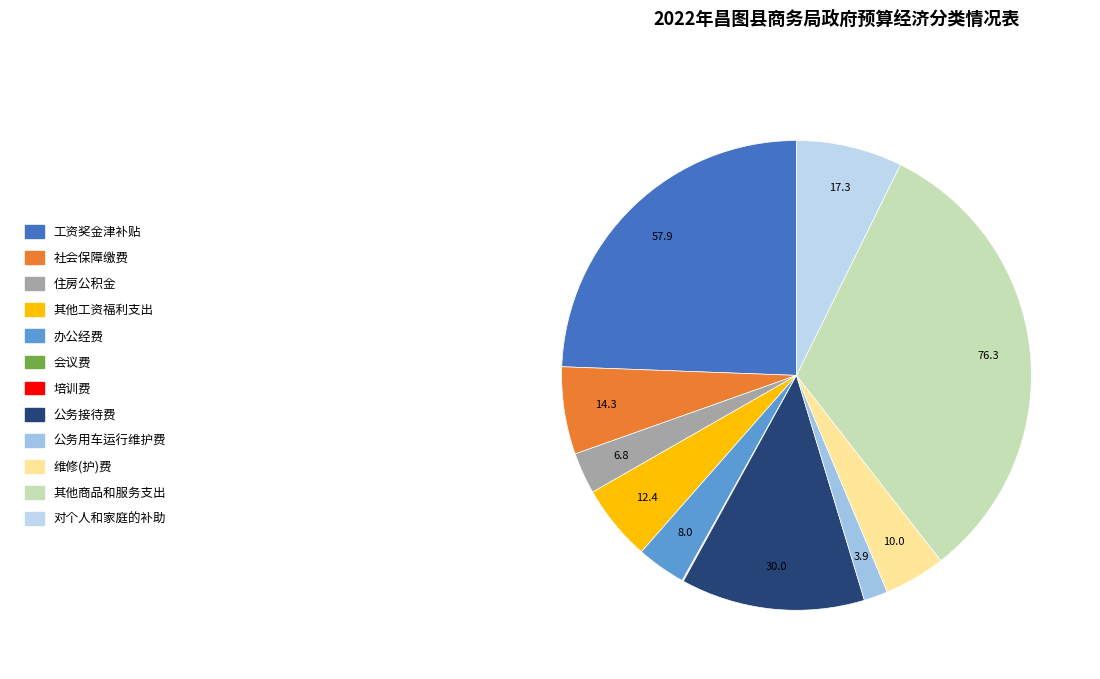

Is there a majority slice in this chart?

No